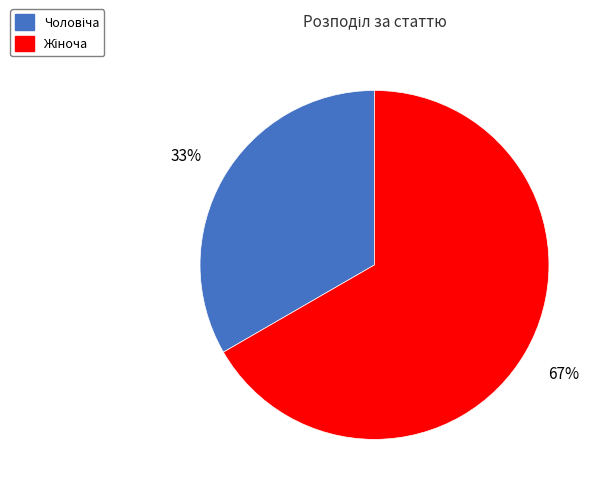

Is there a majority slice in this chart?

Yes